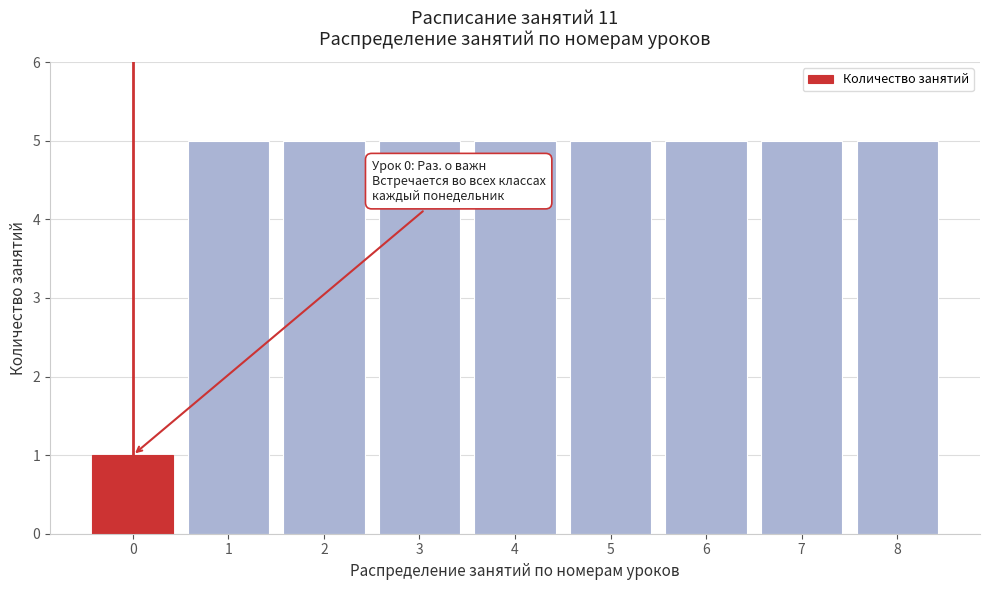

Reading left to right, transcribe all the data shown in this chart.

1	5	5	5	5	5	5	5	5